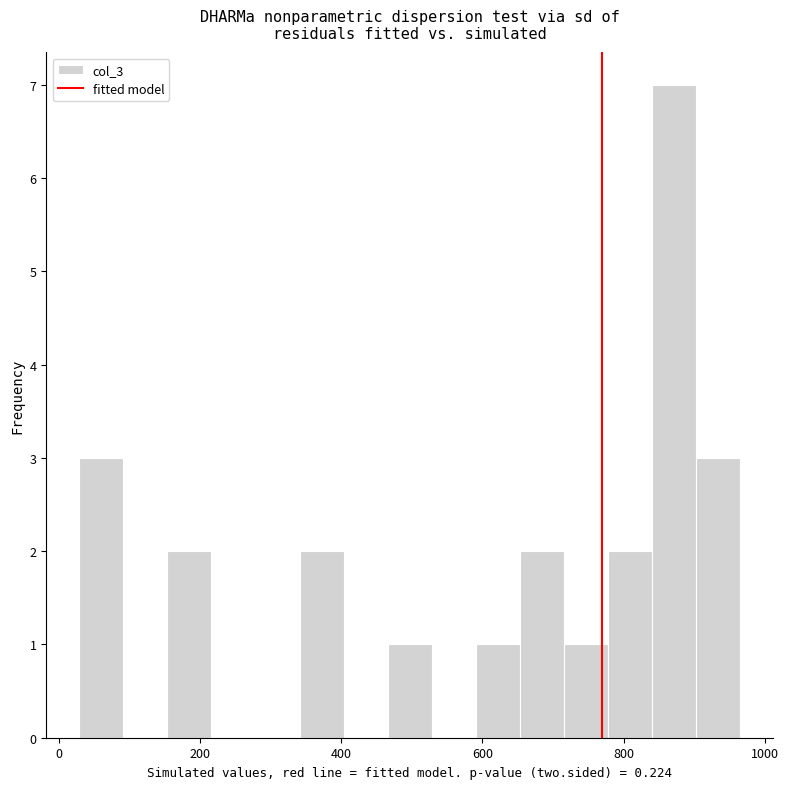

Read against the x-axis, roughly where is the centre of the tallest bar?

880